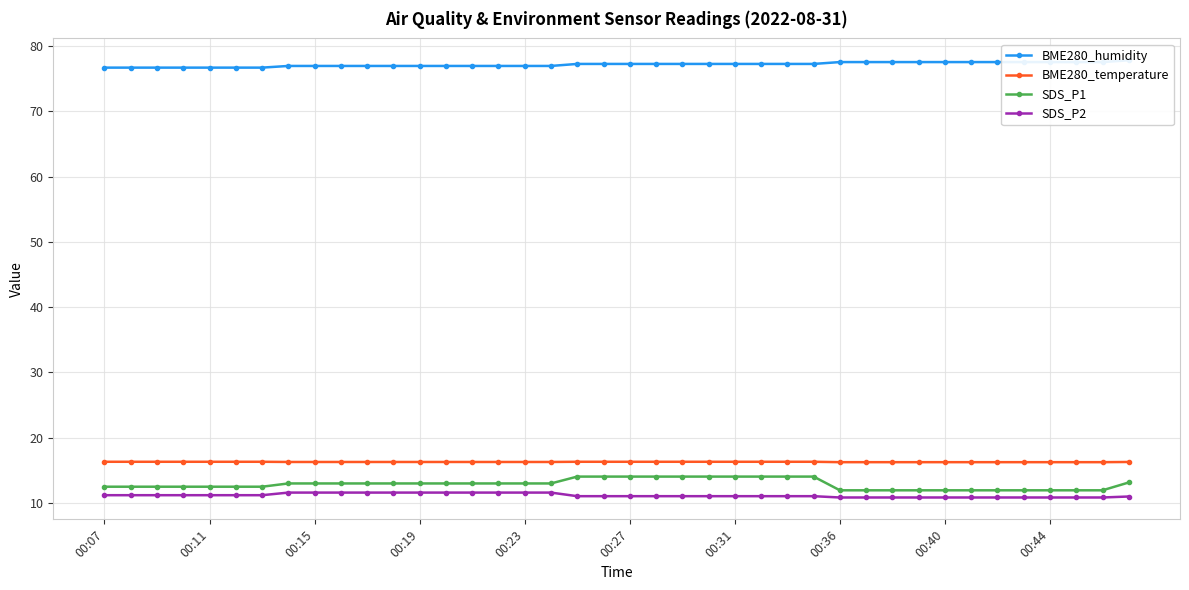

True or false: BME280_humidity has more than 1 points higher than both neighbors.

False